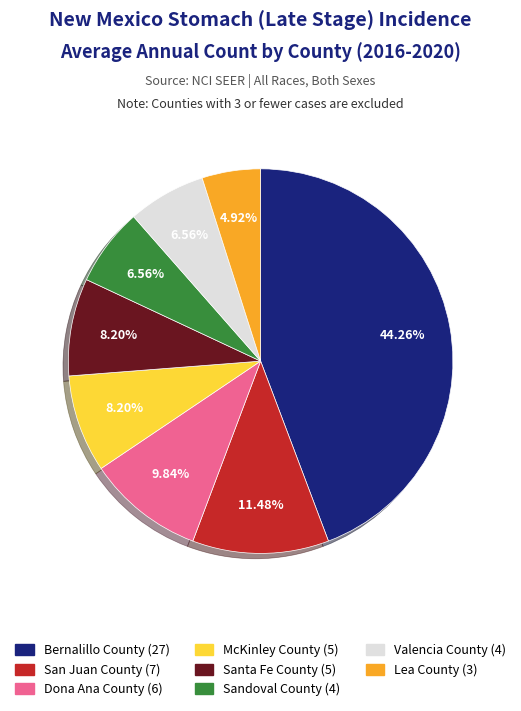

To the nearest percent, what is the difference between the Sandoval County and McKinley County slice percentages?

2%